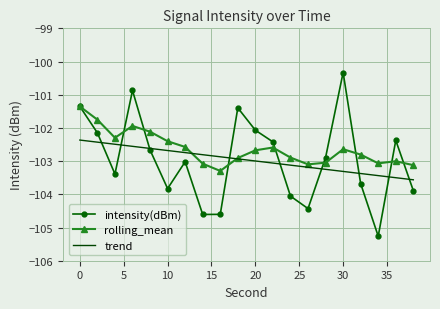

Rank the series by their maximum value, from lowest to highest.

trend, rolling_mean, intensity(dBm)